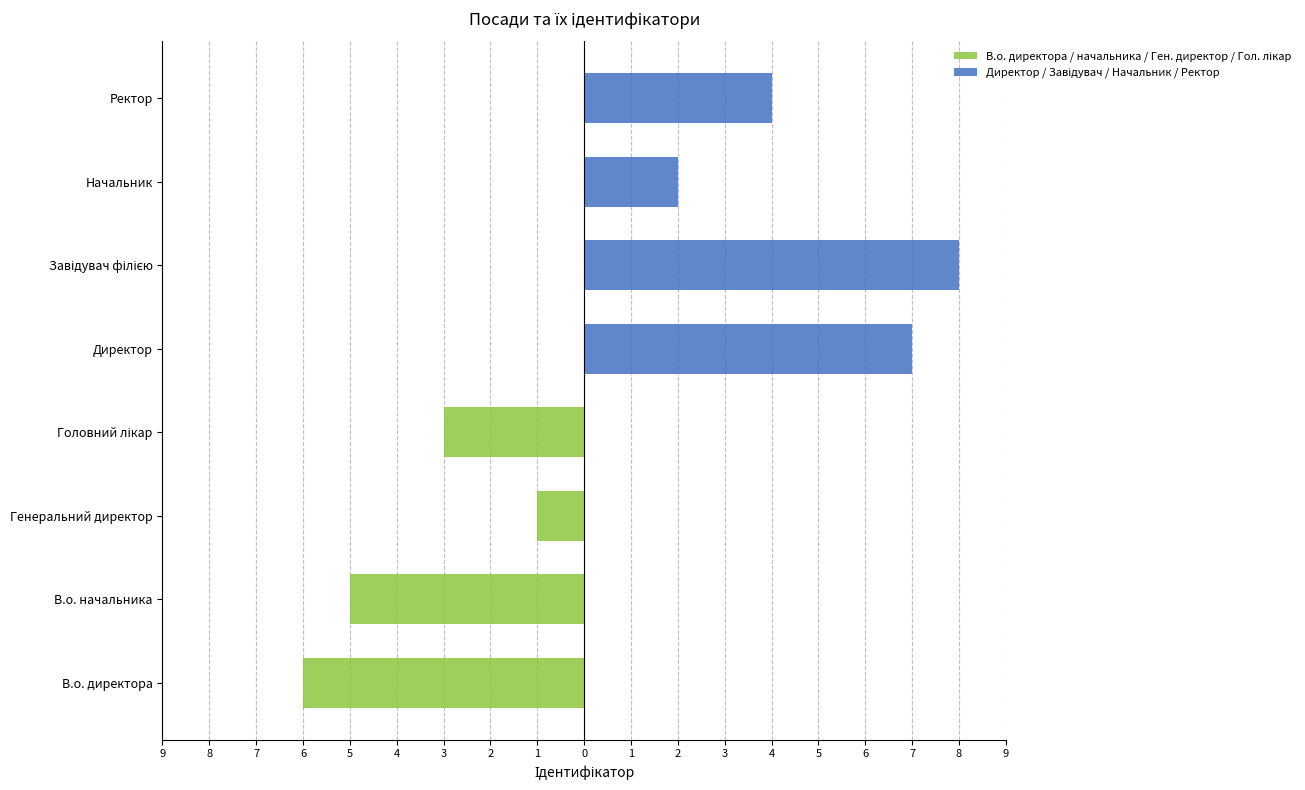

Does the chart contain any negative values?

Yes